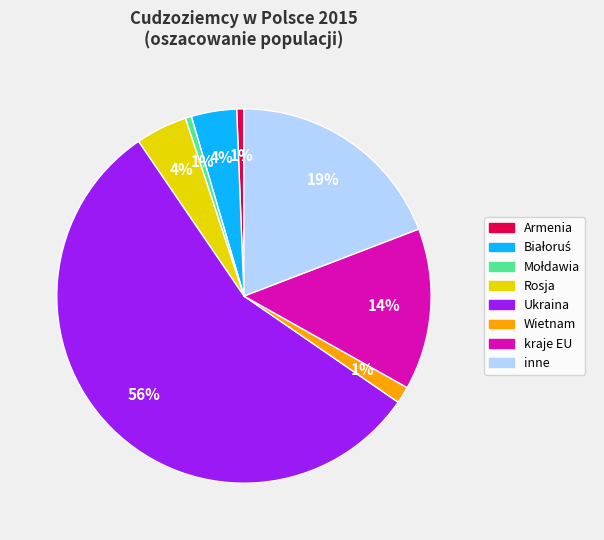

How many segments does this pie chart have?

8